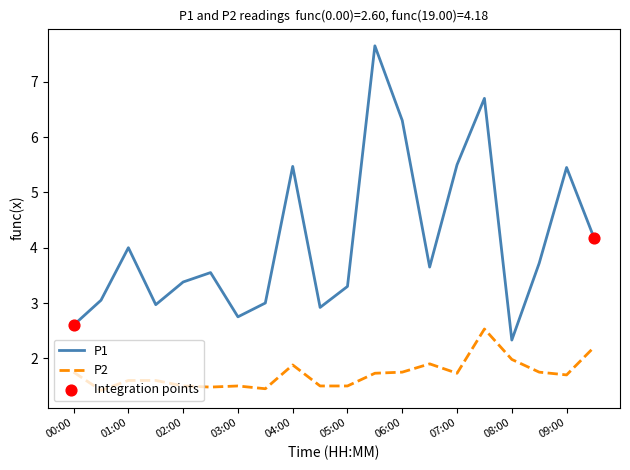

Which series has the widest spread of values?

P1